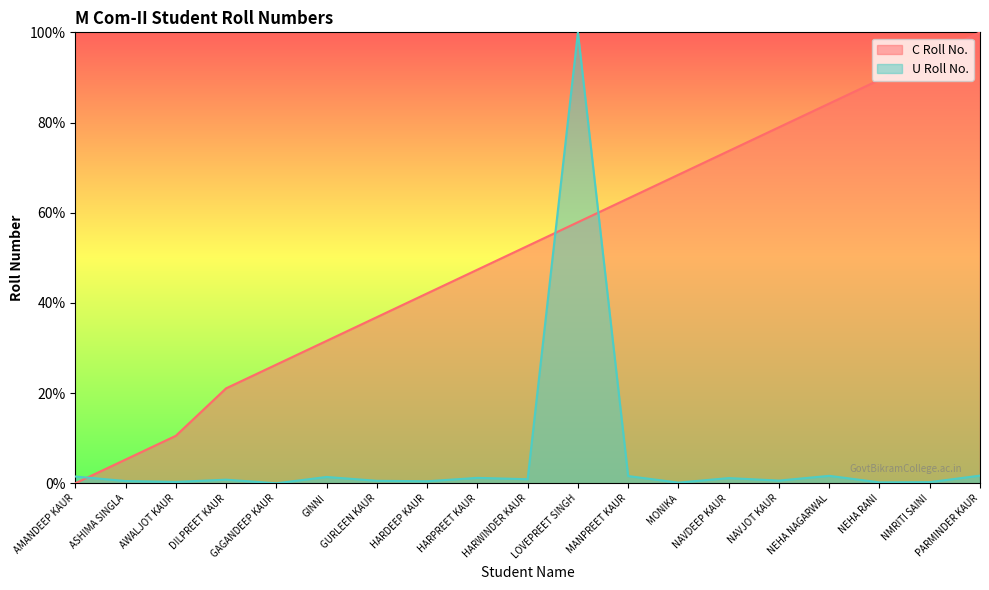

What is the spread (max minus min) of values at AMANDEEP KAUR?

1.5